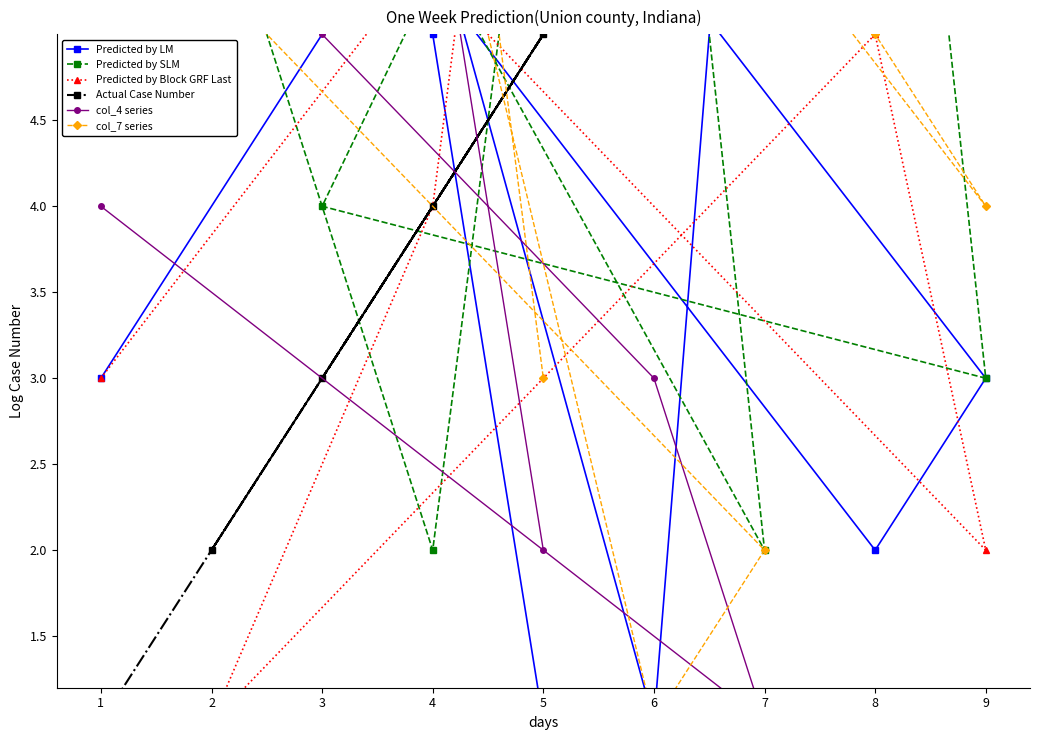

The value of col_7 series at 6 is 2. True or false?

False